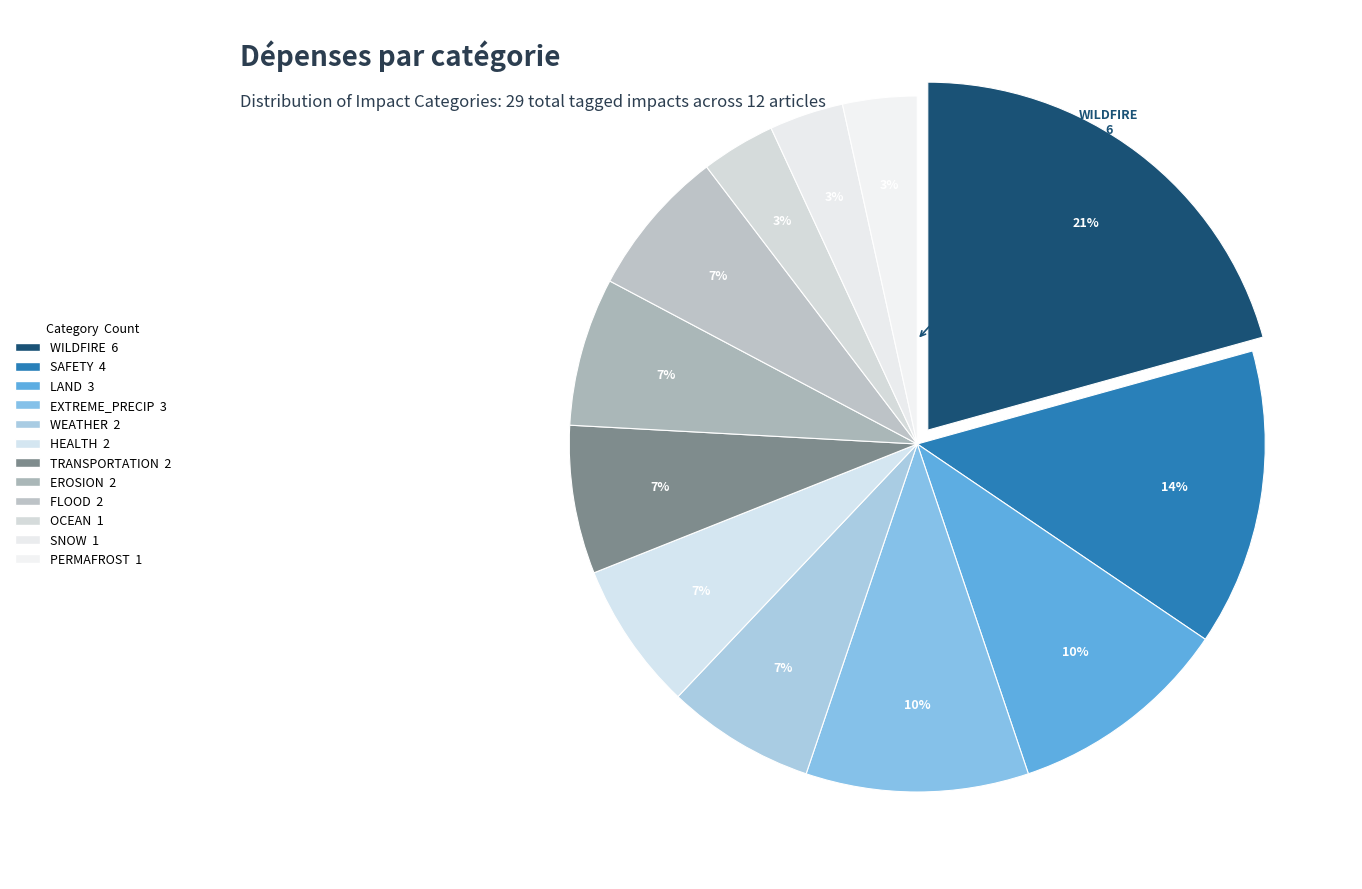

To the nearest percent, what portion does WILDFIRE represent?

21%